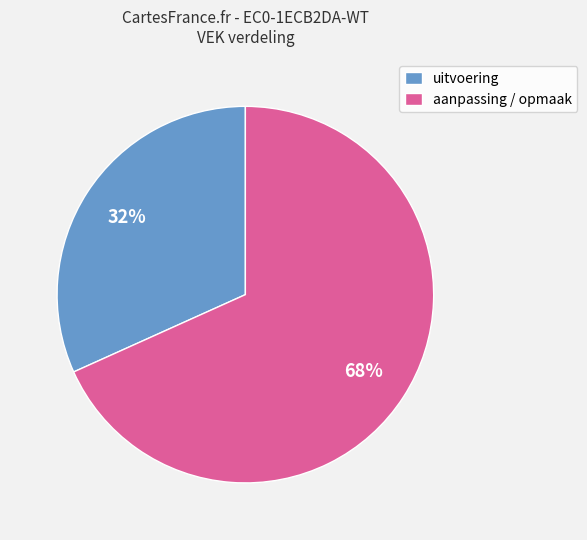

Combined, do aanpassing / opmaak and uitvoering account for over 50%?

Yes